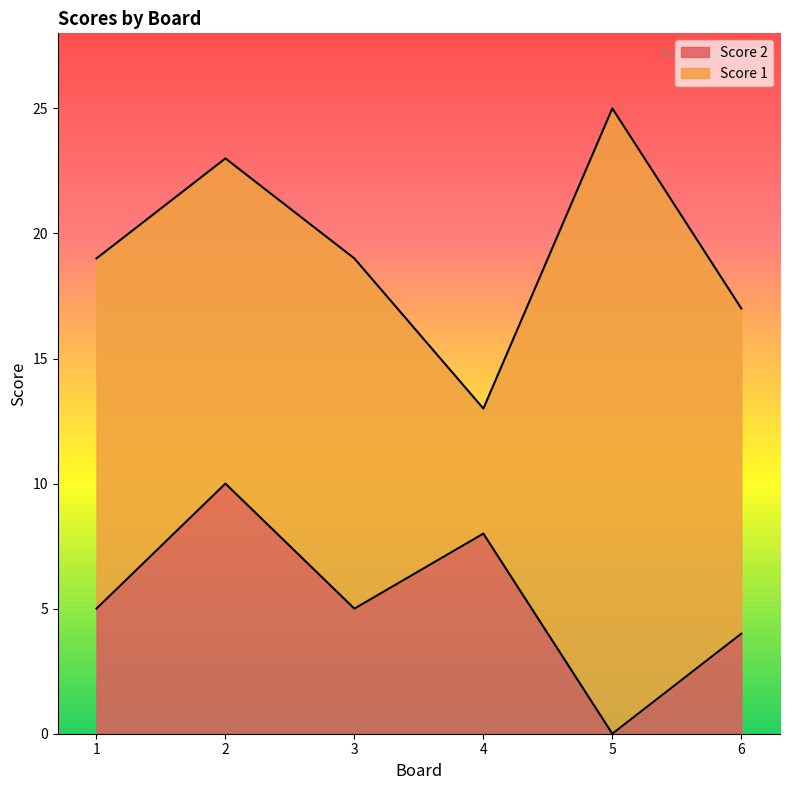

Reading left to right, list the values for the Score 2 series.

5	10	5	8	0	4